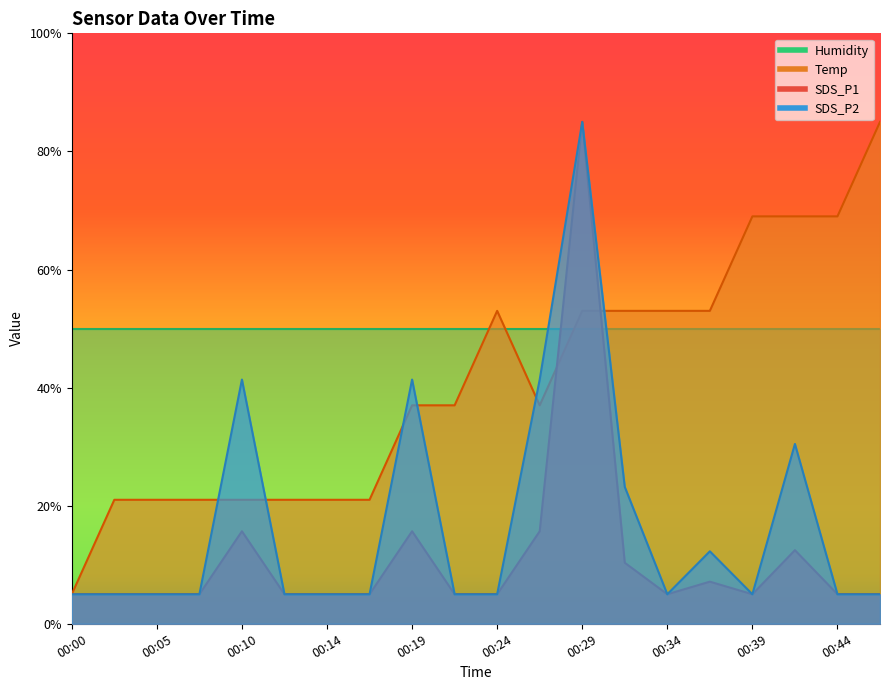

Is it true that Temp equals 23.7 at 00:27?

False